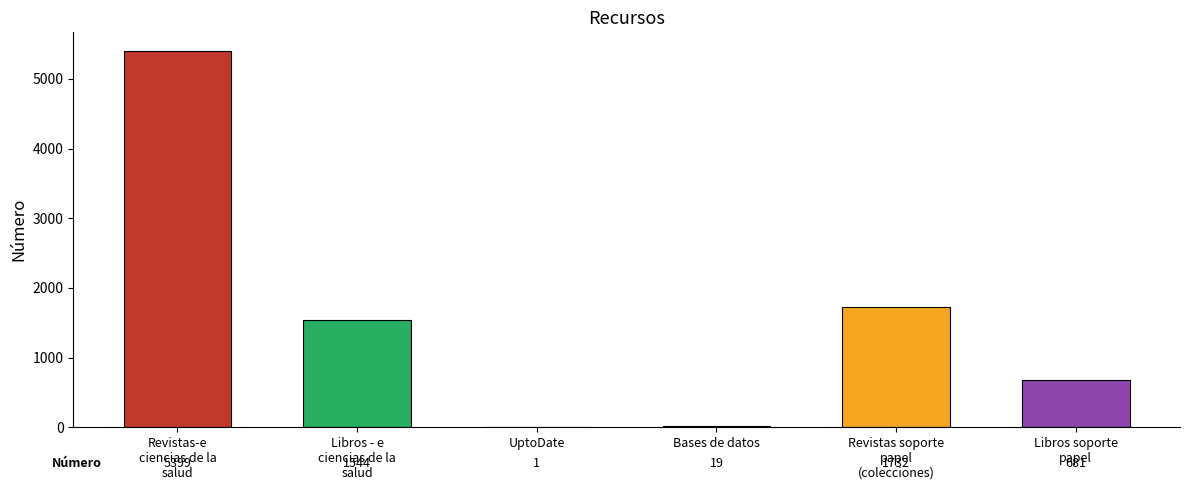

What is the greatest value displayed?

5399